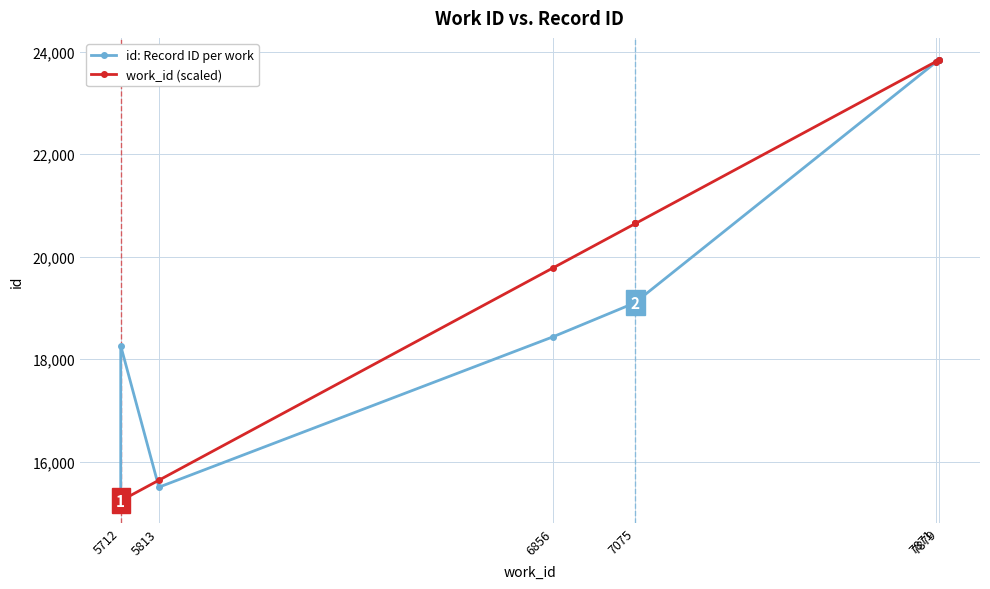

Reading right to left, extract all data points from this chart.

id: Record ID per work: 23838.0	23832.0	23796.0	19111.0	19106.0	19105.0	18436.0	15505.0	18263.0	15240.0
work_id (scaled): 23838.0	23838.0	23806.3	20648.0	20648.0	20648.0	19779.0	15640.7	15240.0	15240.0